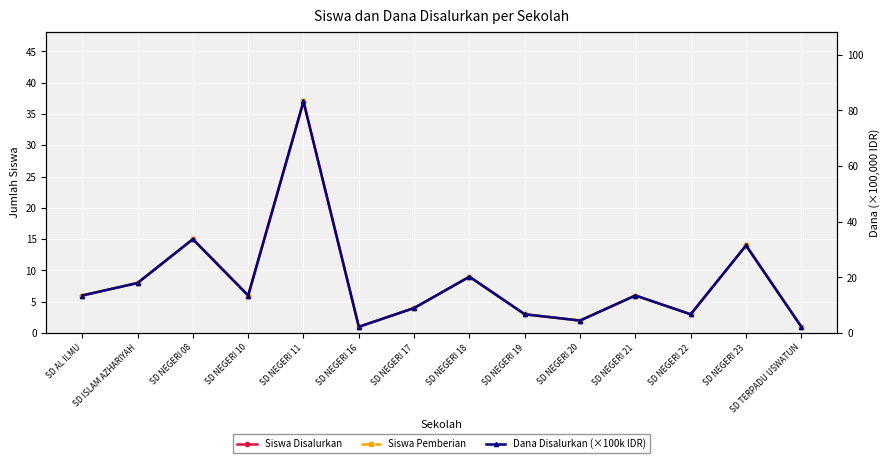

What is the average value of the Siswa Disalurkan series?

8.2